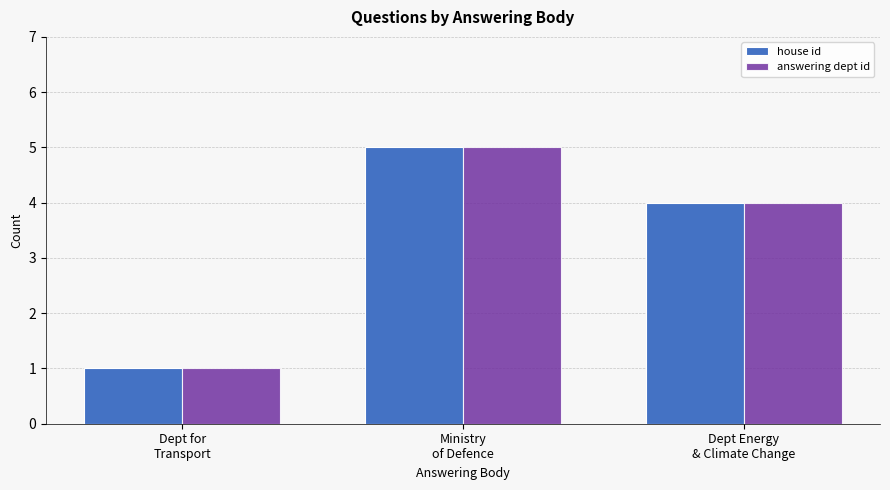

Which category has the lowest value in the house id series?

Dept for
Transport